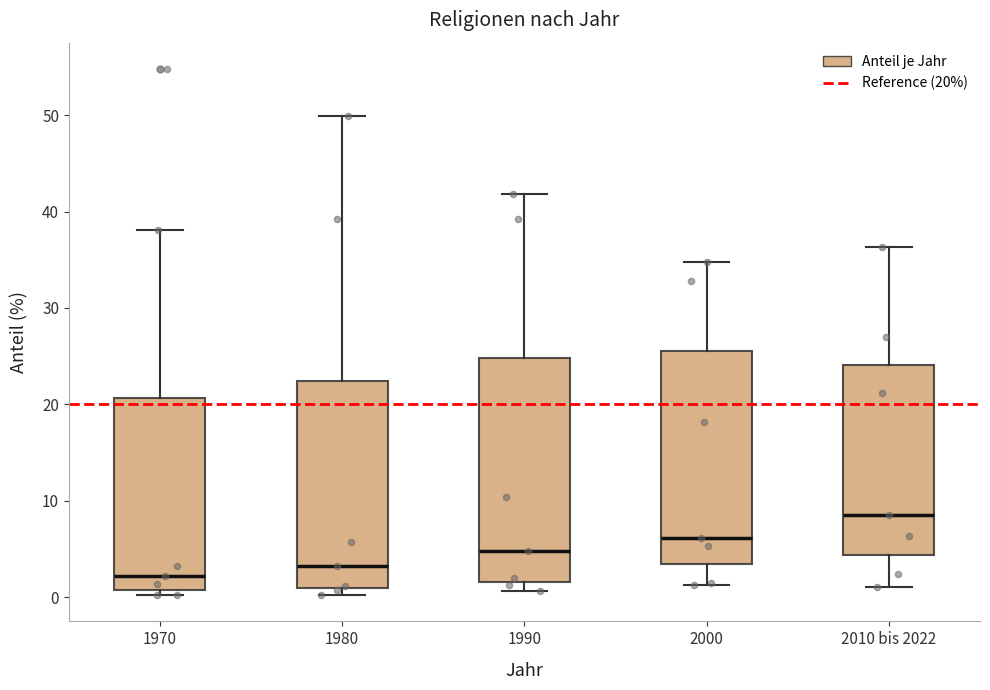

Reading left to right, read every box against the y-axis: the position of its median line, the range the box covers, and the ends of its whiskers. The values are not printed on the chart, so give them approximately, as read against the axis.

1970: median 2, box 1 to 21, whiskers 0 to 38
1980: median 3, box 1 to 22, whiskers 0 to 50
1990: median 5, box 2 to 25, whiskers 1 to 42
2000: median 6, box 3 to 26, whiskers 1 to 35
2010 bis 2022: median 9, box 4 to 24, whiskers 1 to 36